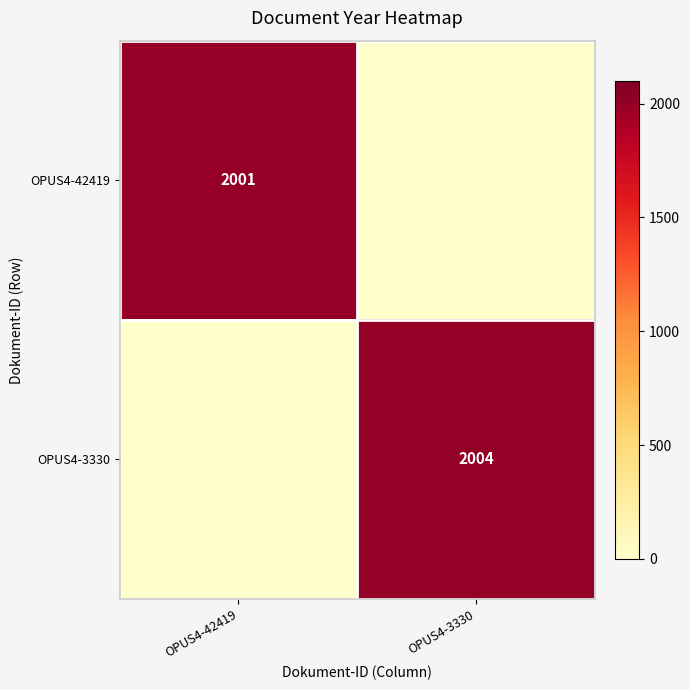

What is the total value across all series at OPUS4-42419?

2001